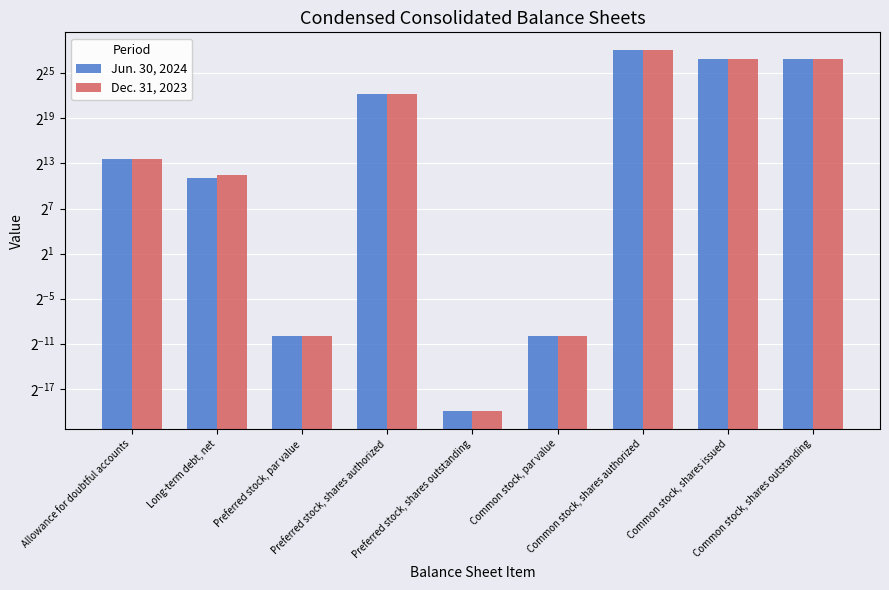

What is the average value of the Jun. 30, 2024 series?

60553656.7